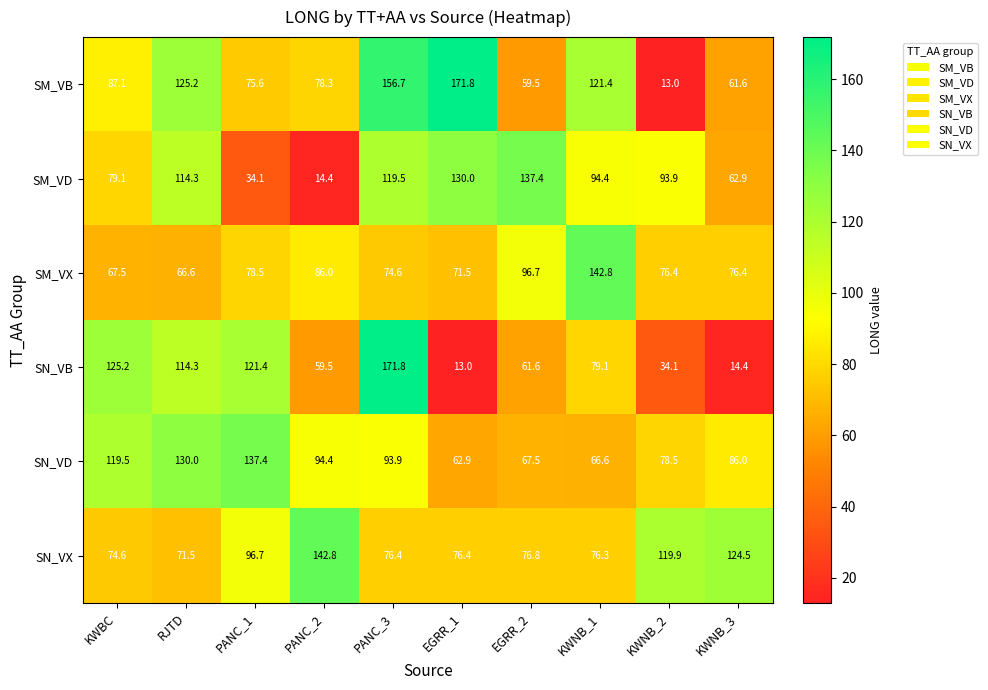

At which category is the sum across all series the highest?

PANC_3